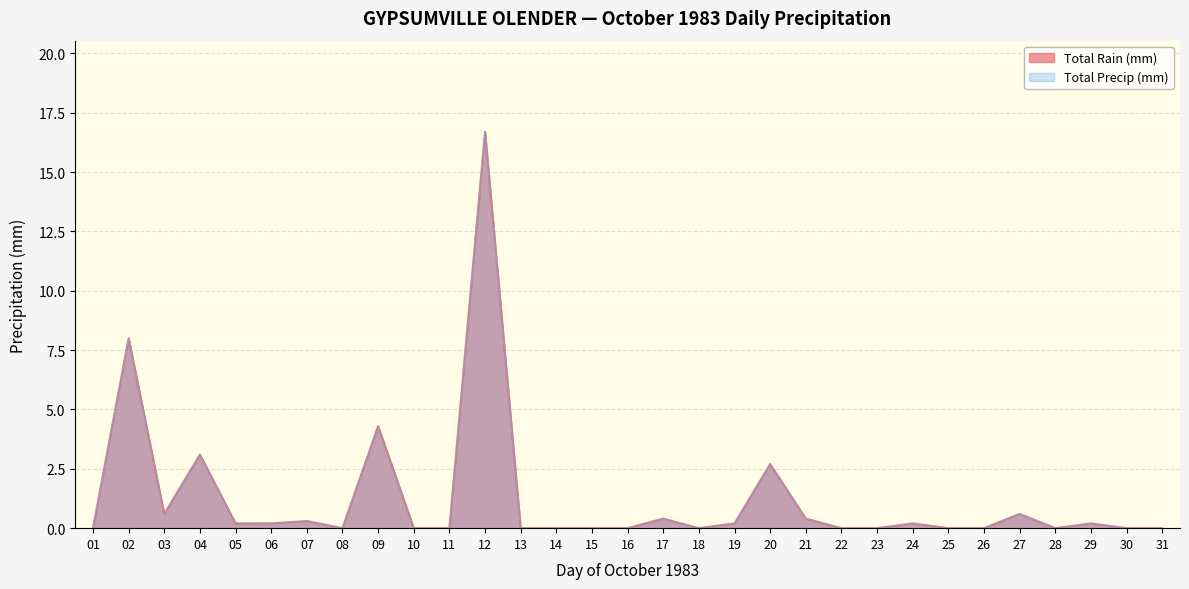

What is the sum of all Total Precip (mm) values?

38.1